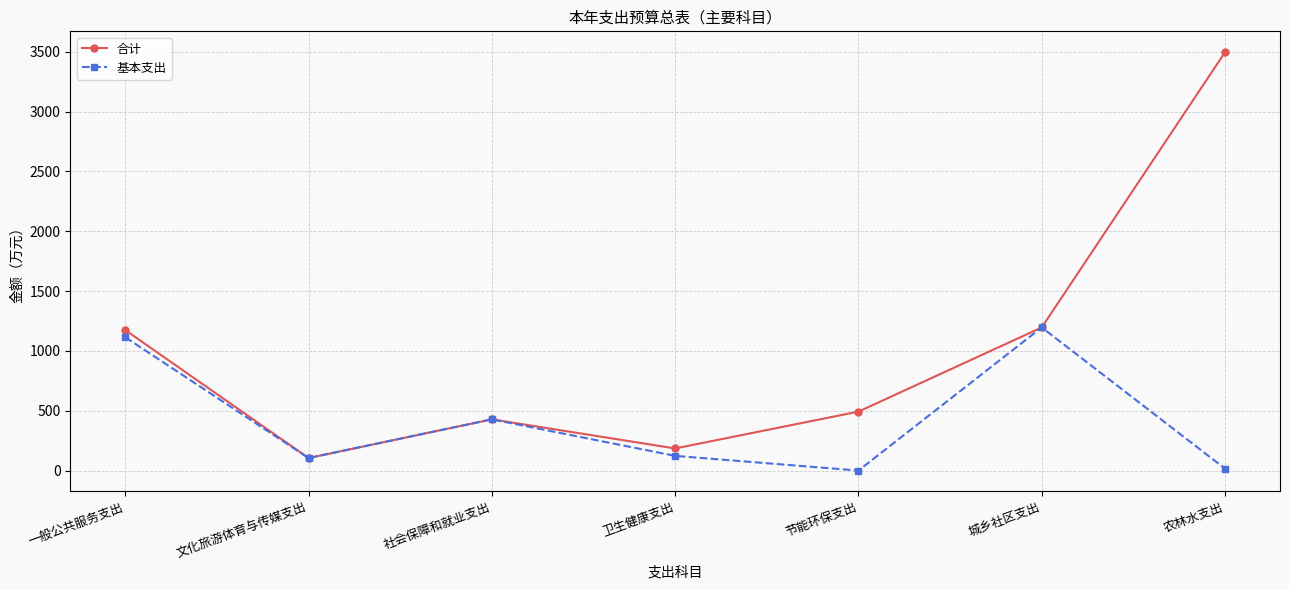

Between 一般公共服务支出 and 社会保障和就业支出, which series saw the biggest shift?

合计